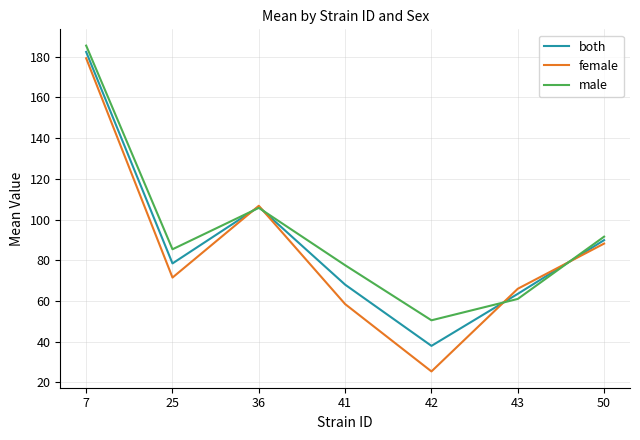

What is the total value across all series at 25?

235.4